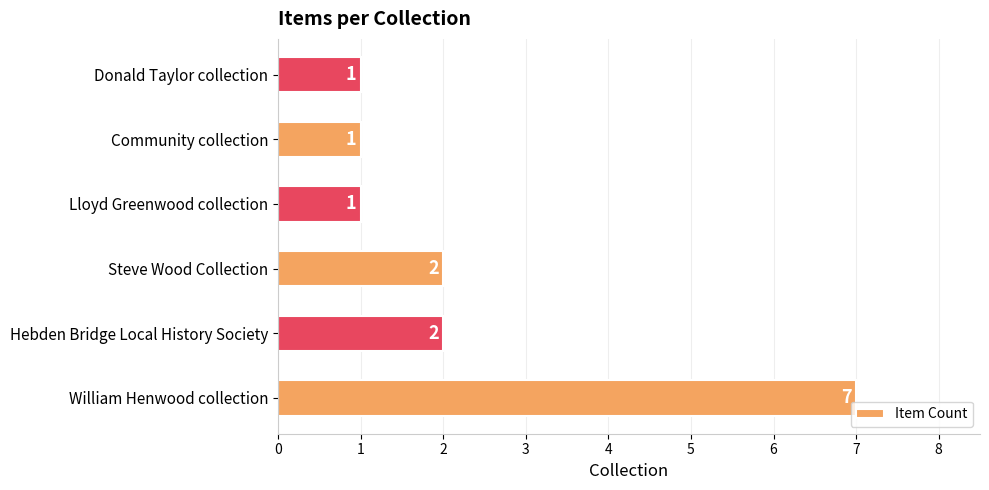

What is the ratio of the value at Steve Wood Collection to the value at William Henwood collection?

0.3